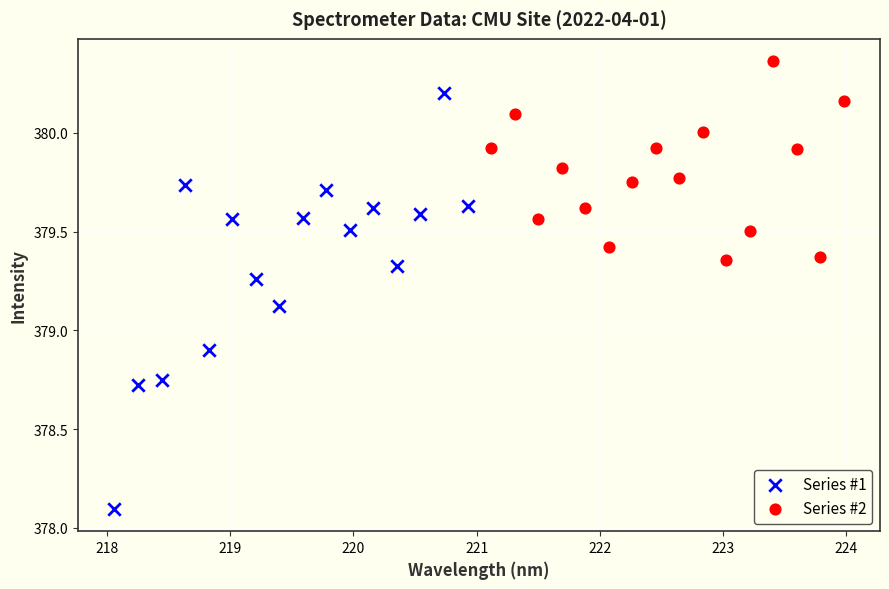

Which series has the widest spread of Y values?

Series #1